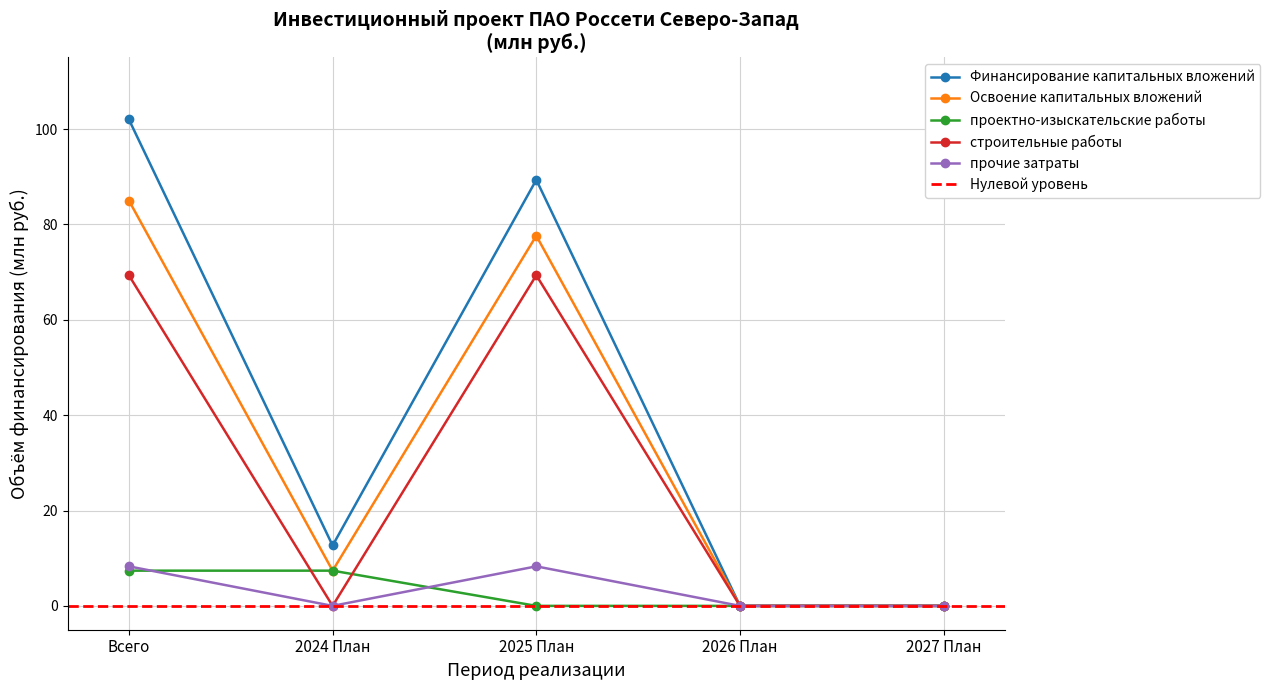

At which category does Освоение капитальных вложений reach its first local valley?

2024 План